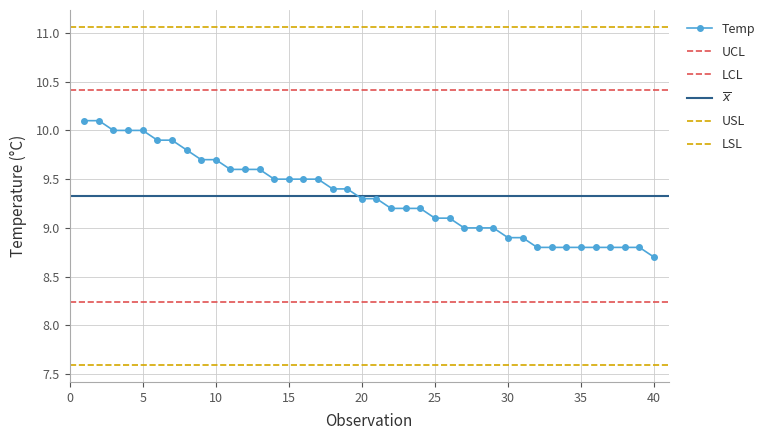

True or false: the data has more than 2 interior local peaks.

False